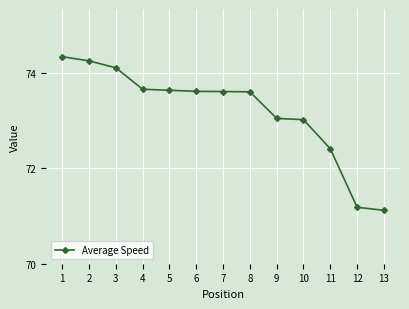

What is the value of the 1st point from the left?

74.3